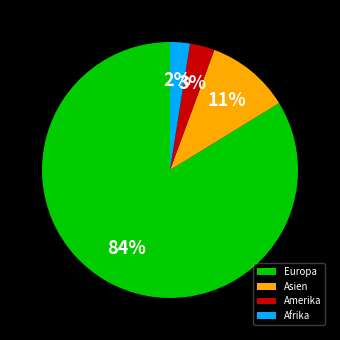

How many segments does this pie chart have?

4